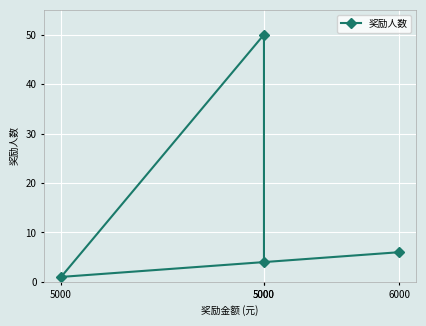

Rank the categories by value from highest to lowest.

5000, 6000, 5000, 5000